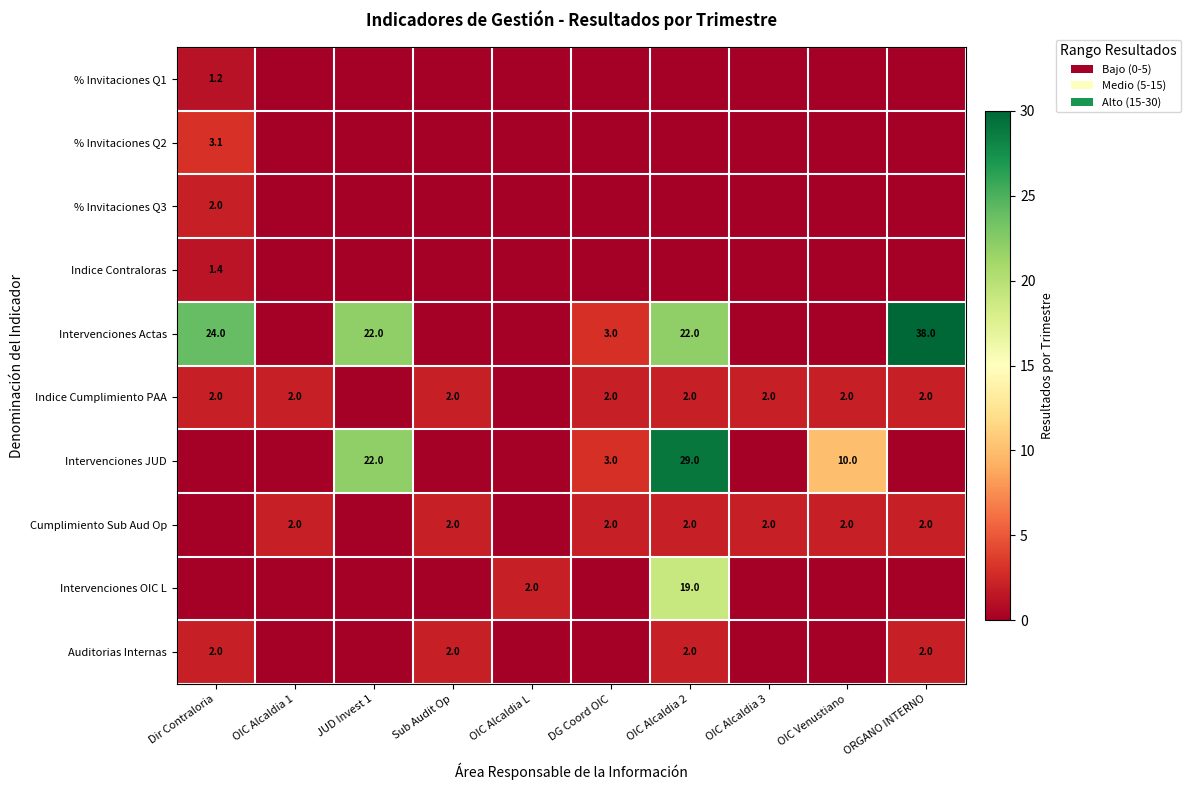

Is it true that Indice Cumplimiento PAA equals 1.3 at OIC Alcaldia 2?

False